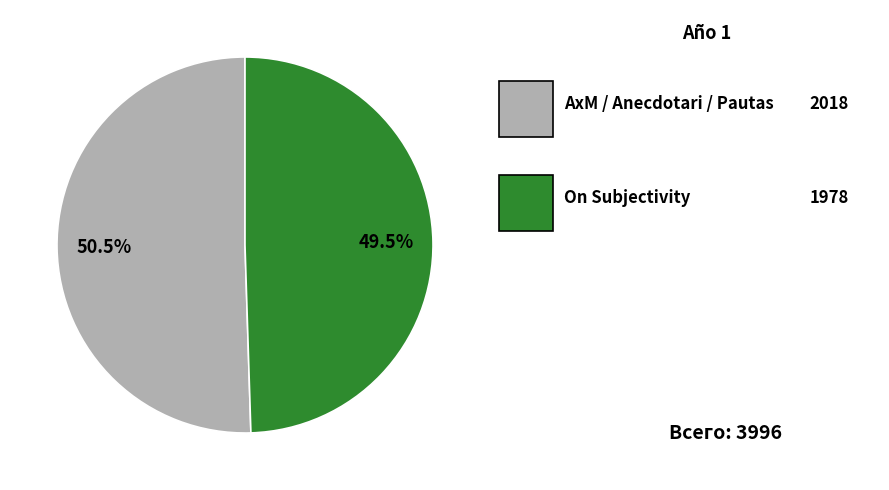

Is there a majority slice in this chart?

Yes